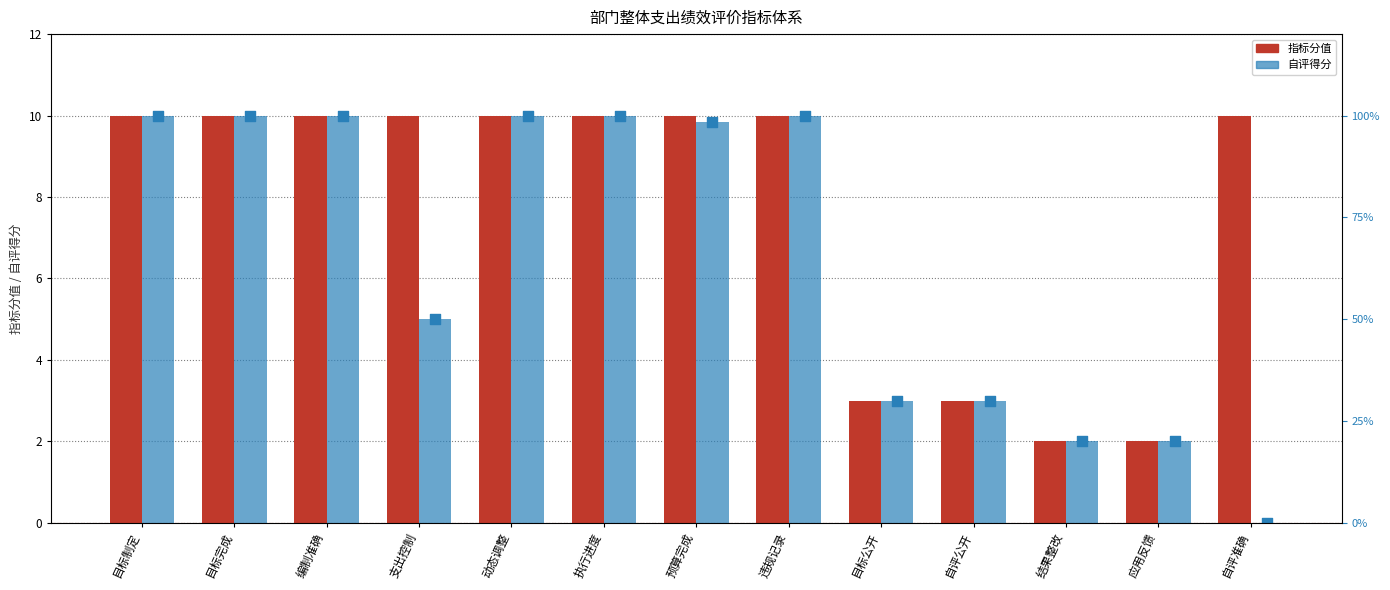

Which series has the widest spread of Y values?

自评得分